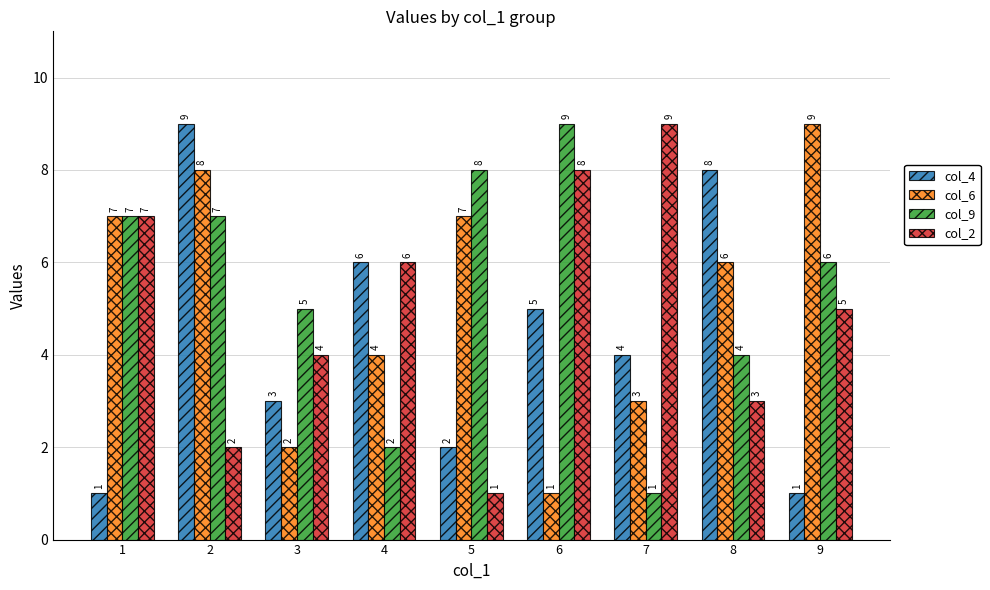

Which series changed the most between 5 and 9?

col_2